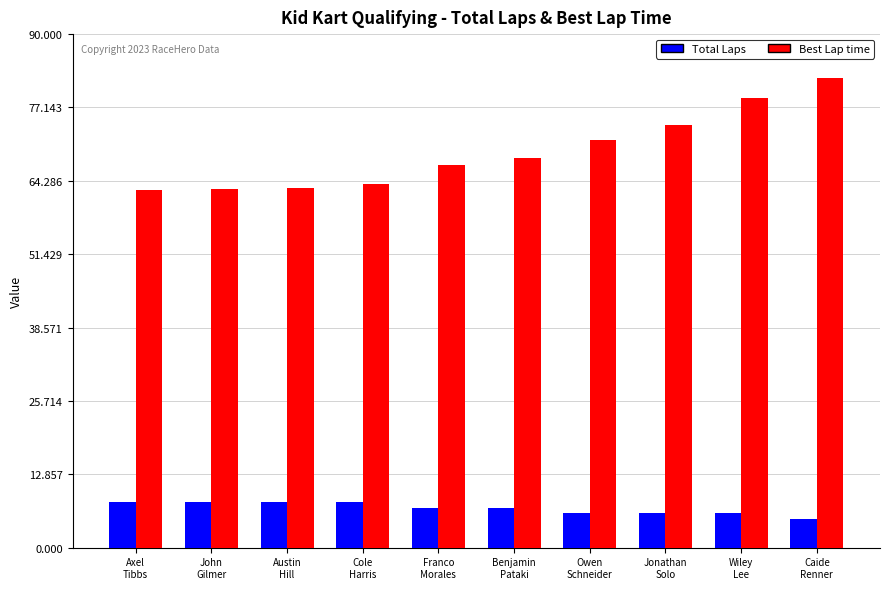

What is the approximate value of Best Lap time at Axel
Tibbs?

62.7